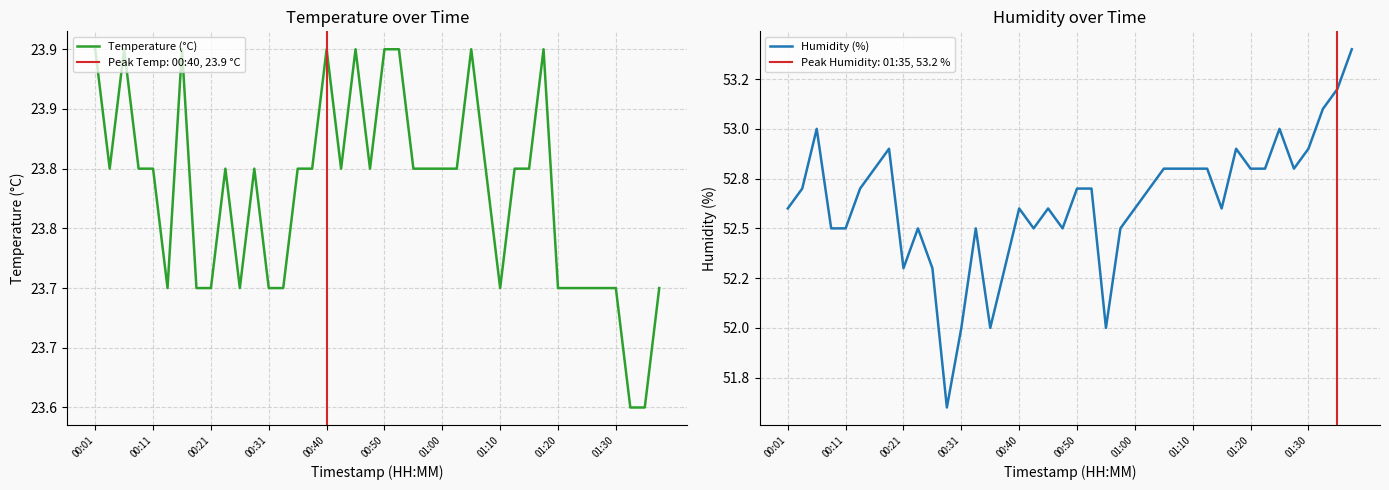

Which series changed the most between 01:00 and 18?

Humidity (%)